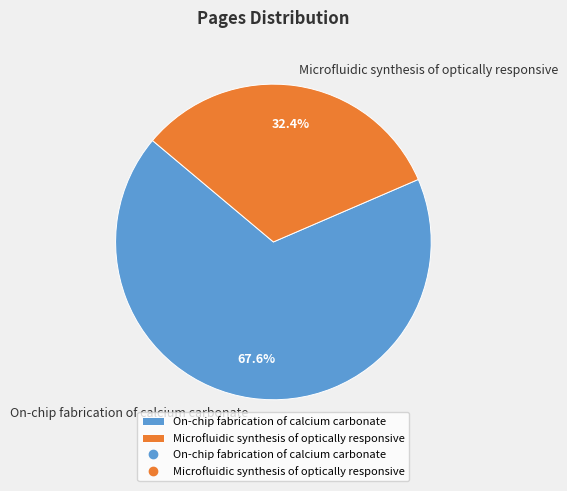

The On-chip fabrication of calcium carbonate slice represents 57% of the pie. True or false?

False